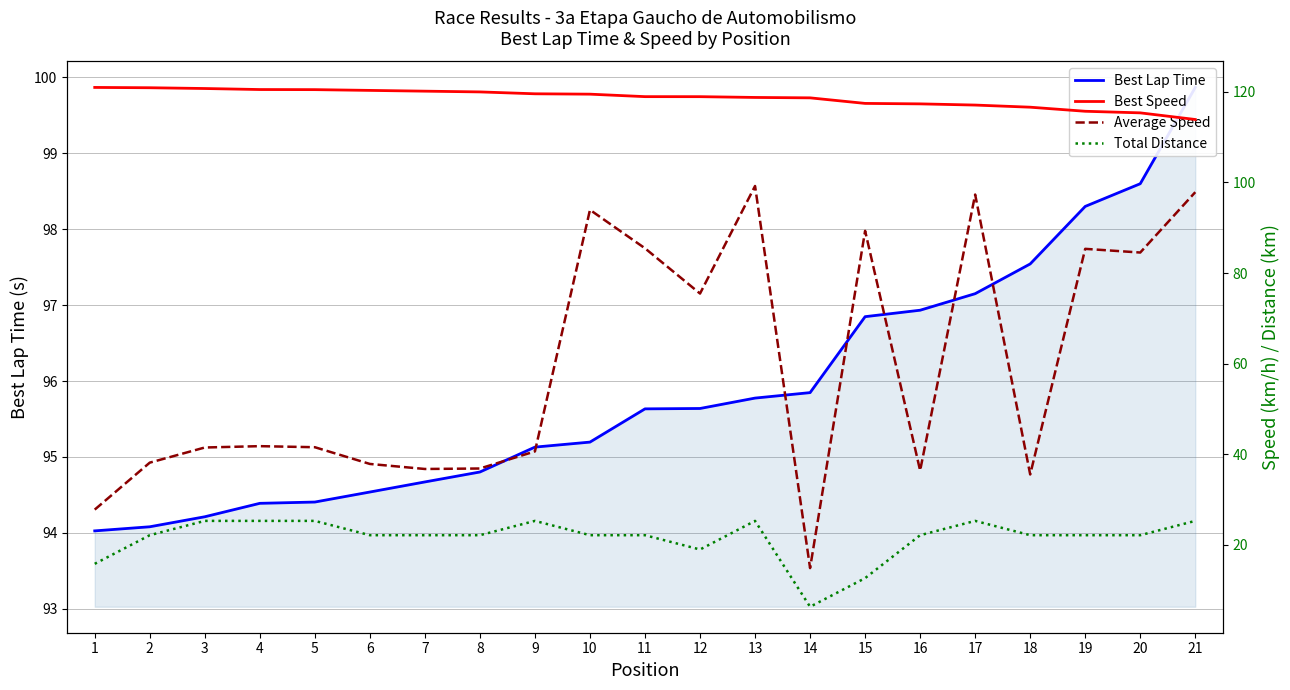

At 15, list the series in order from largest to smallest.

Best Speed, Best Lap Time, Average Speed, Total Distance